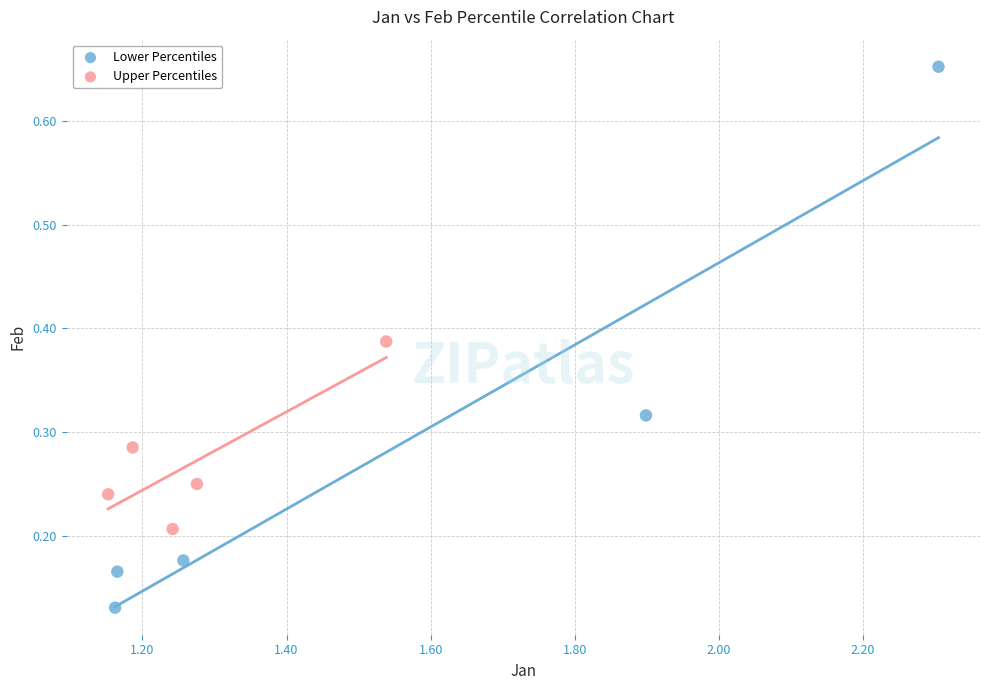

What are all the series names shown in the legend?

Lower Percentiles, Upper Percentiles